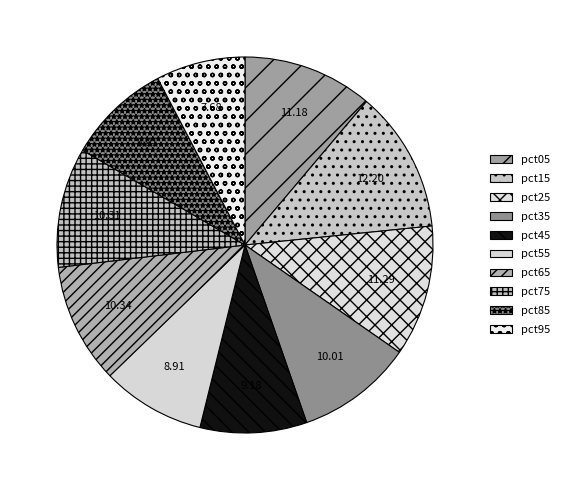

Combined, what portion of the pie is pct15 and pct75?

22.5%